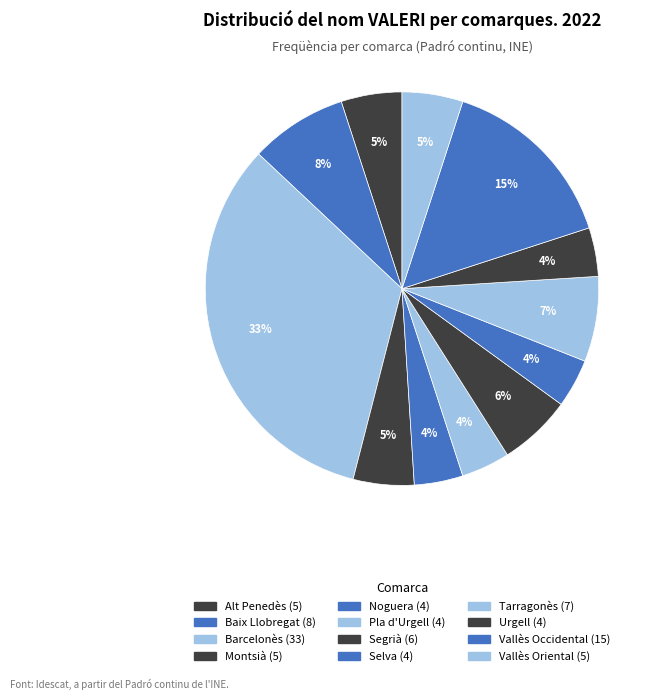

Between Segrià and Urgell, which is larger?

Segrià